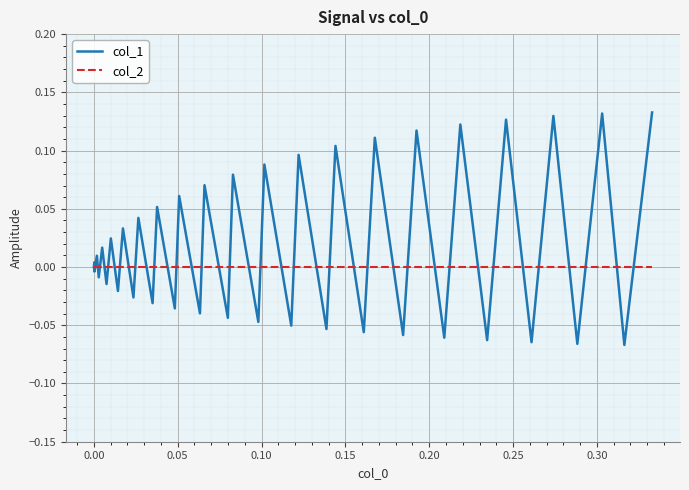

Which series has the widest spread of values?

col_1